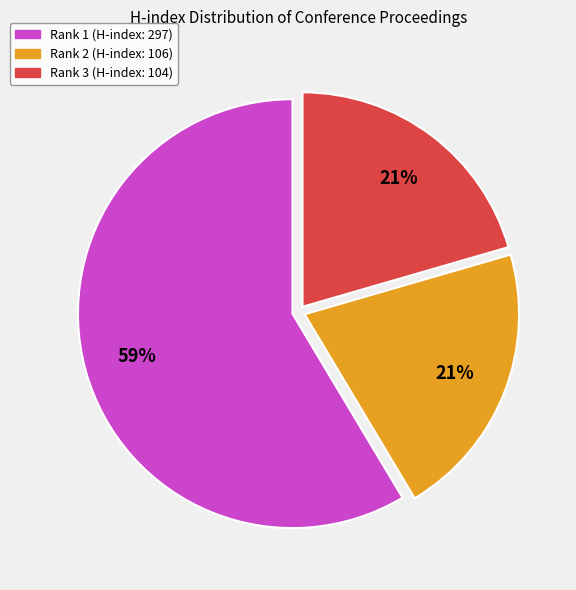

True or false: Rank 1 (H-index: 297) accounts for 67% of the total.

False